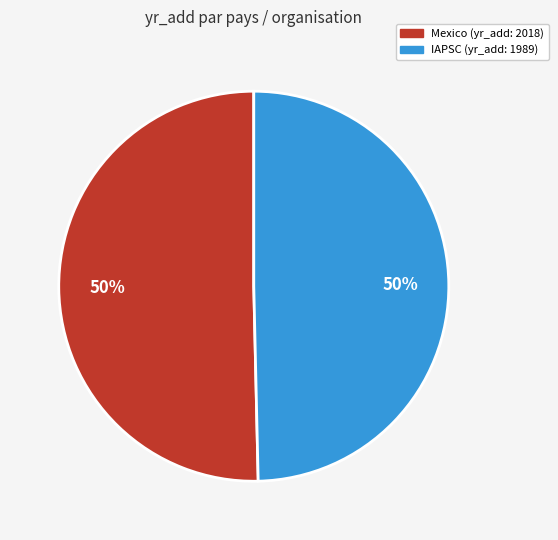

To the nearest percent, what percentage of the pie is IAPSC?

50%